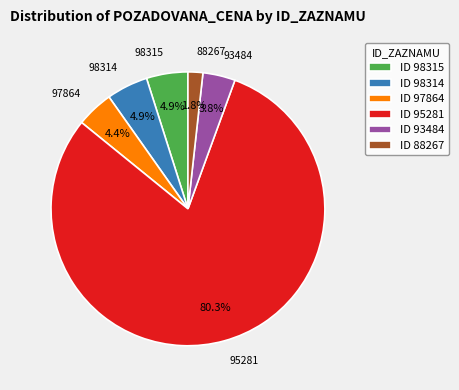

Does ID 88267 represent more than half of the total?

No